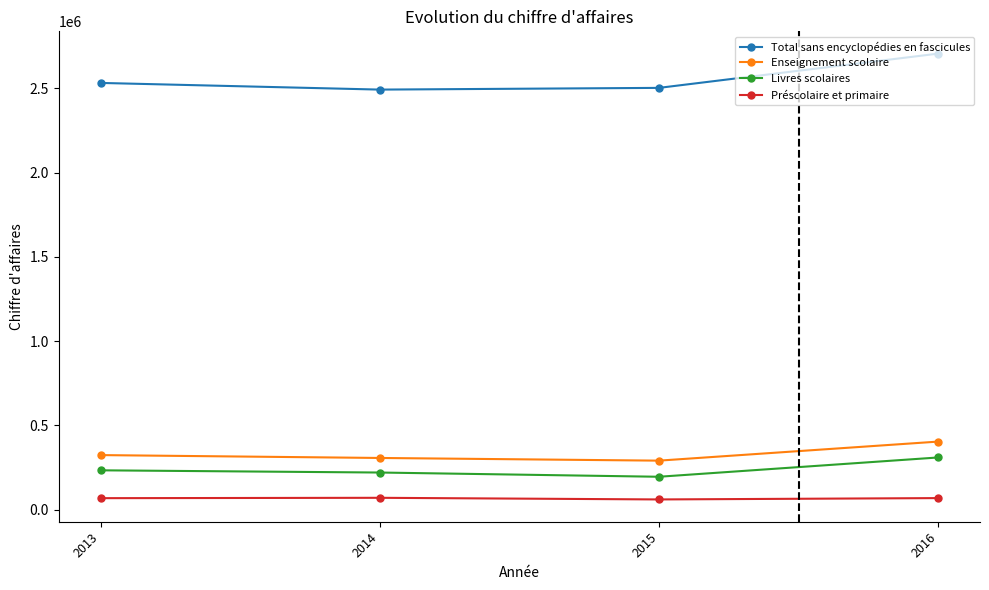

Does the chart have visible grid lines?

No